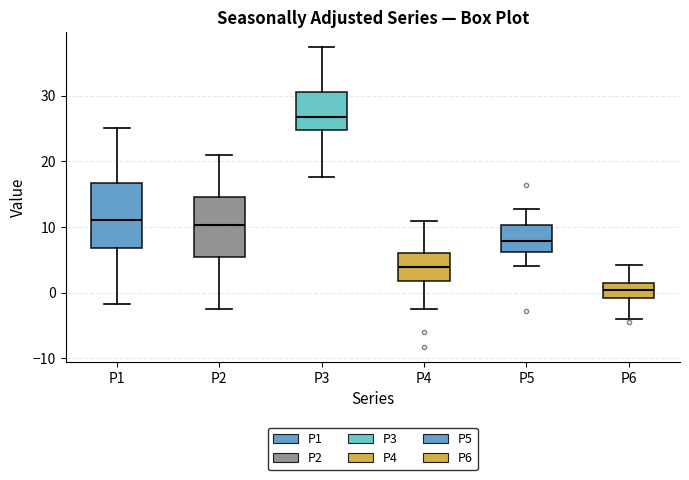

Reading left to right, read every box against the y-axis: the position of its median line, the range the box covers, and the ends of its whiskers. The values are not printed on the chart, so give them approximately, as read against the axis.

P1: median 11, box 7 to 17, whiskers -2 to 25
P2: median 10, box 5 to 15, whiskers -3 to 21
P3: median 27, box 25 to 31, whiskers 18 to 37
P4: median 4, box 2 to 6, whiskers -2 to 11
P5: median 8, box 6 to 10, whiskers 4 to 13
P6: median 0, box -1 to 2, whiskers -4 to 4